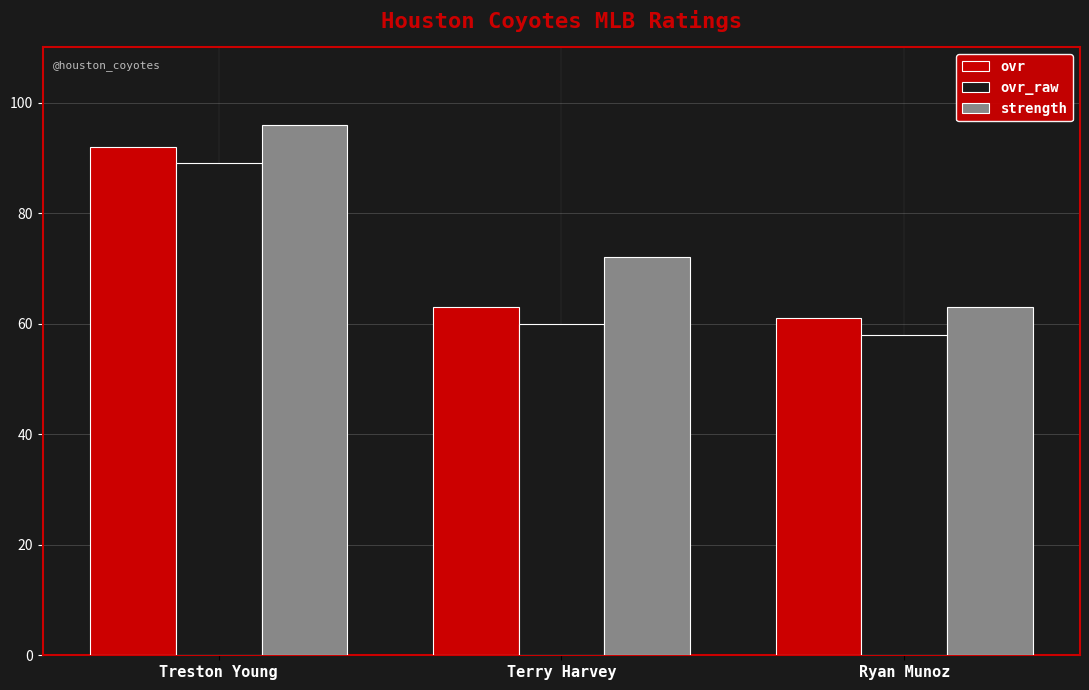

The value of ovr at Ryan Munoz is 61. True or false?

True